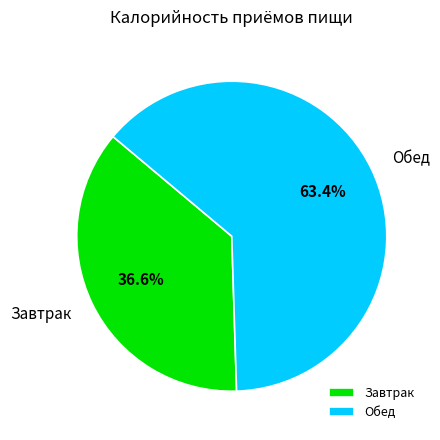

Is there a majority slice in this chart?

Yes